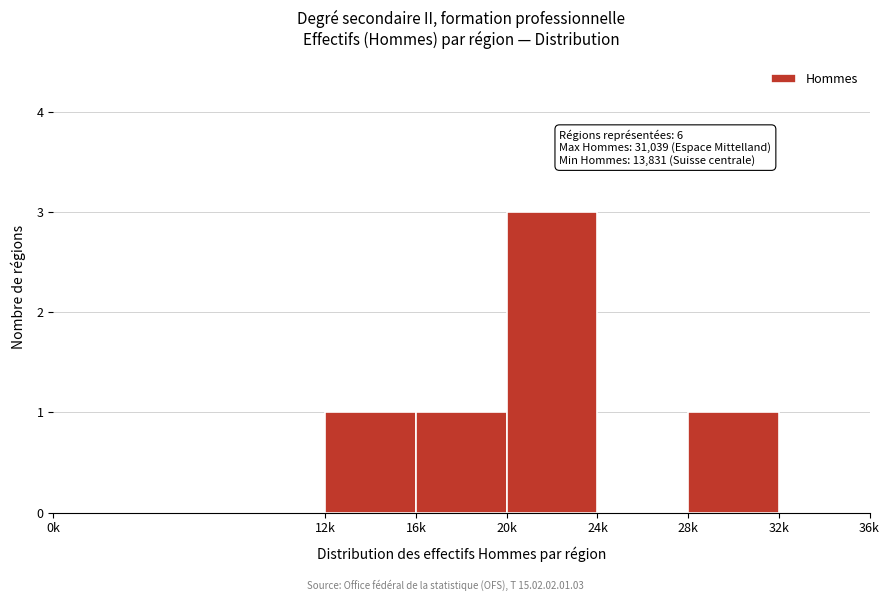

Reading left to right, extract all data points from this chart.

0k=0	12k=1	16k=1	20k=3	24k=0	28k=1	32k=0